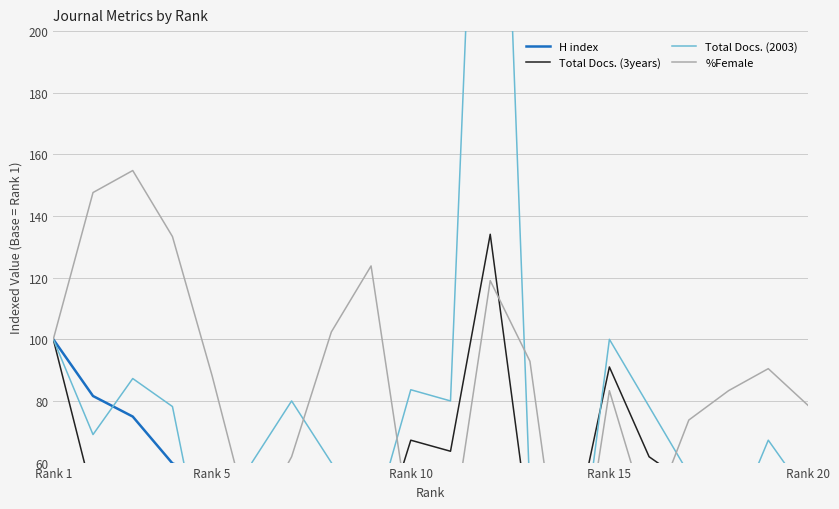

What is the sum of all H index values?

750.7